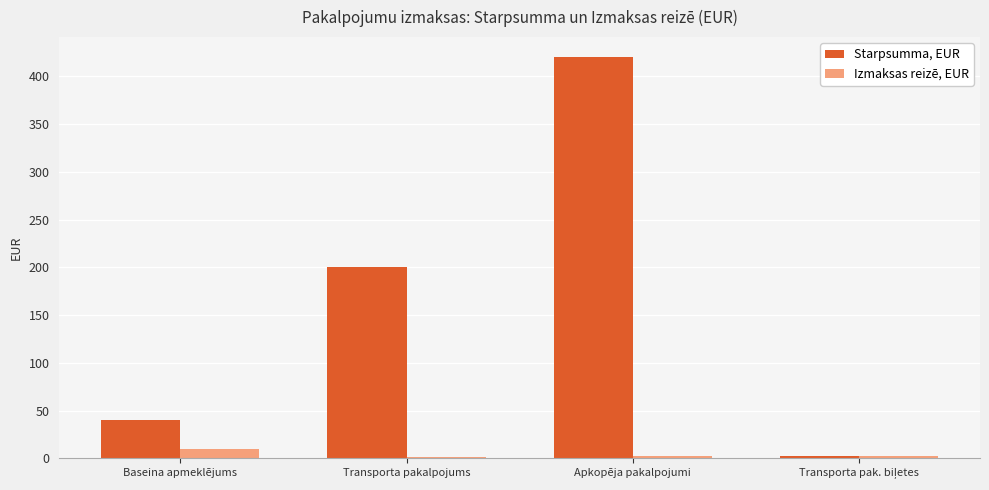

True or false: Starpsumma, EUR has a value of 40.0 at Baseina apmeklējums.

True